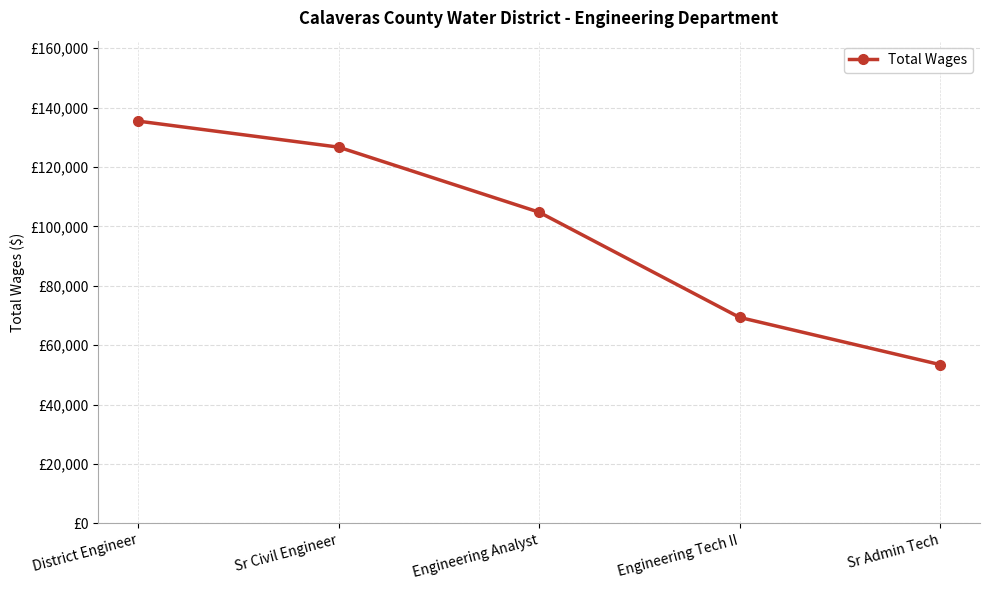

What is the label of the 4th point from the right?

Sr Civil Engineer